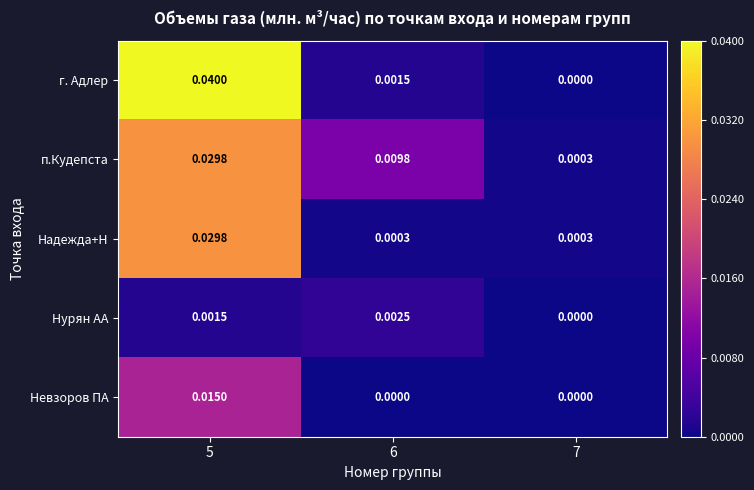

Which series changed the most between 5 and 7?

г. Адлер